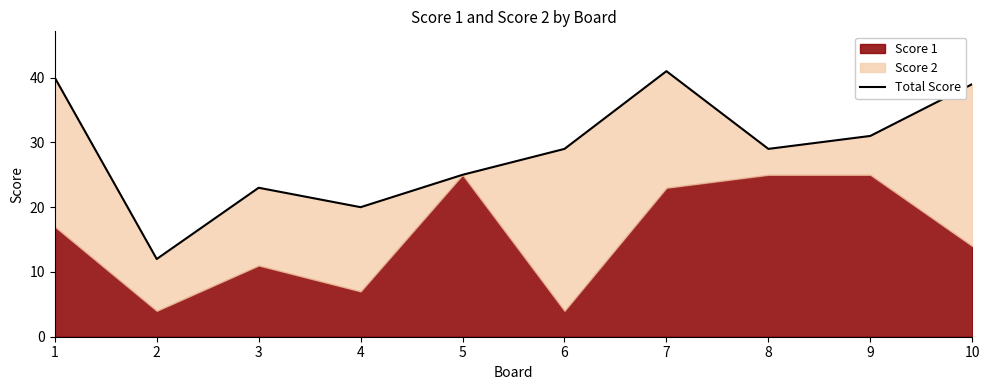

The chart shows a value of 40 at 8. True or false?

False